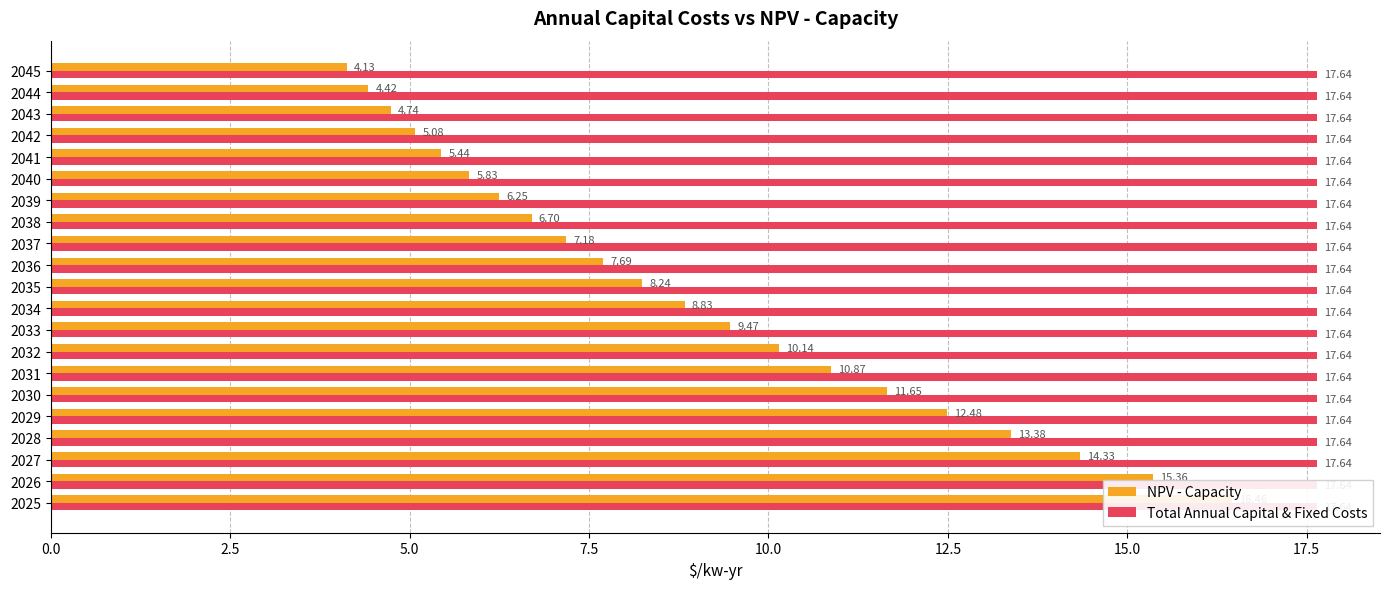

At 10.0, list the series in order from smallest to largest.

Total Annual Capital & Fixed Costs, NPV - Capacity